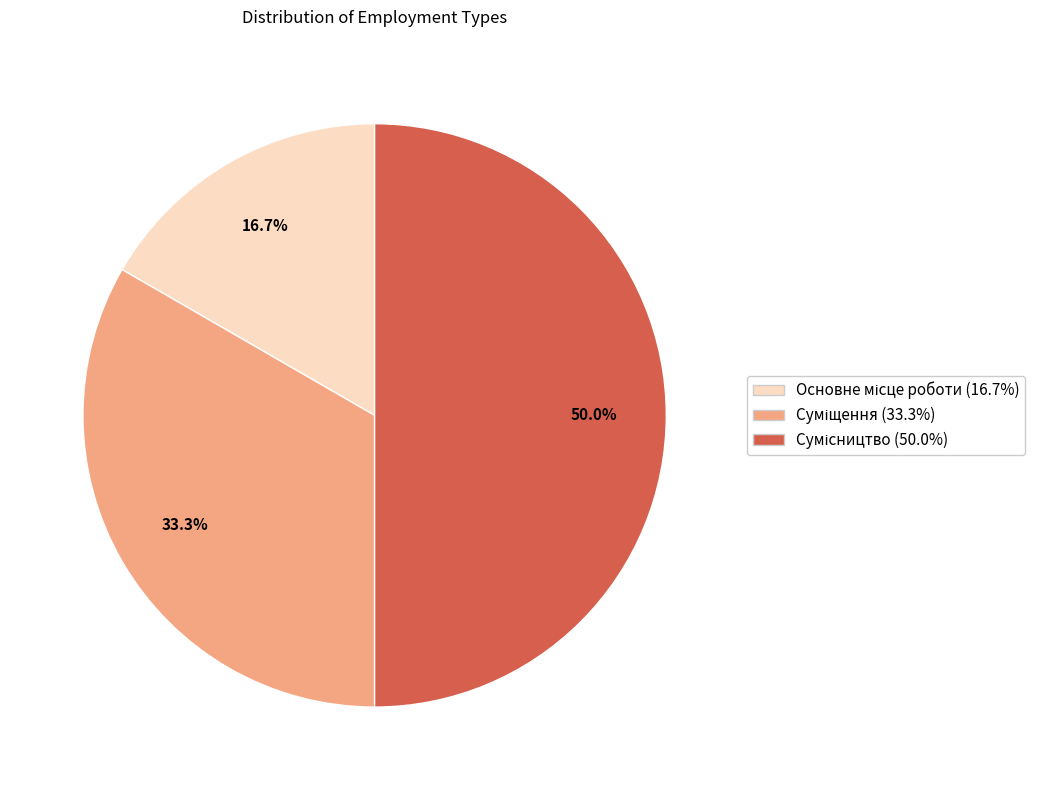

Between Сумісництво and Основне місце роботи, which is larger?

Сумісництво